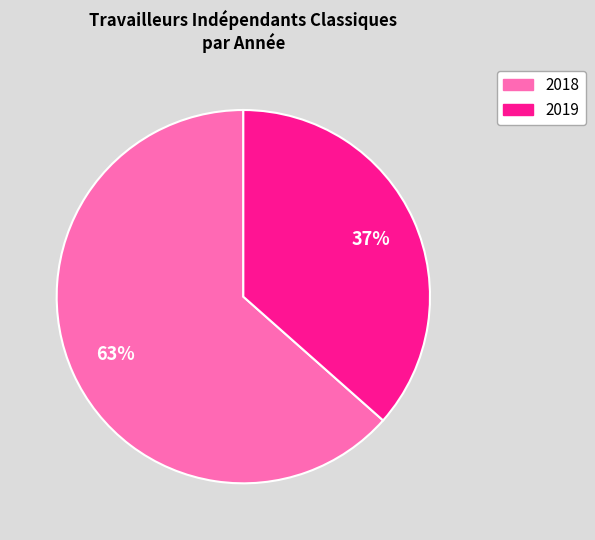

Is there any slice that represents more than half of the pie?

Yes